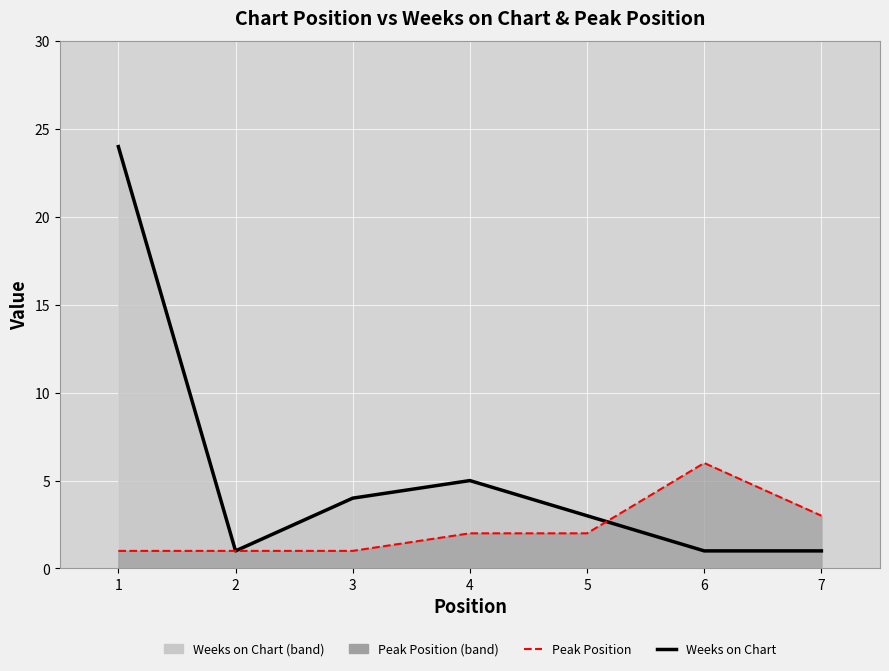

How many categories are shown in the chart?

7